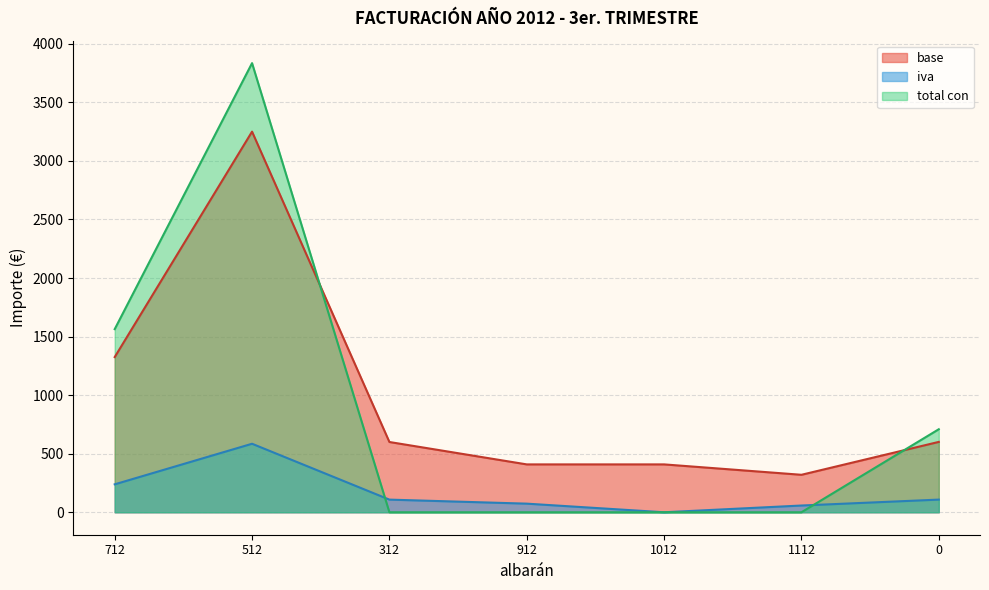

True or false: base has more than 0 points higher than both neighbors.

True